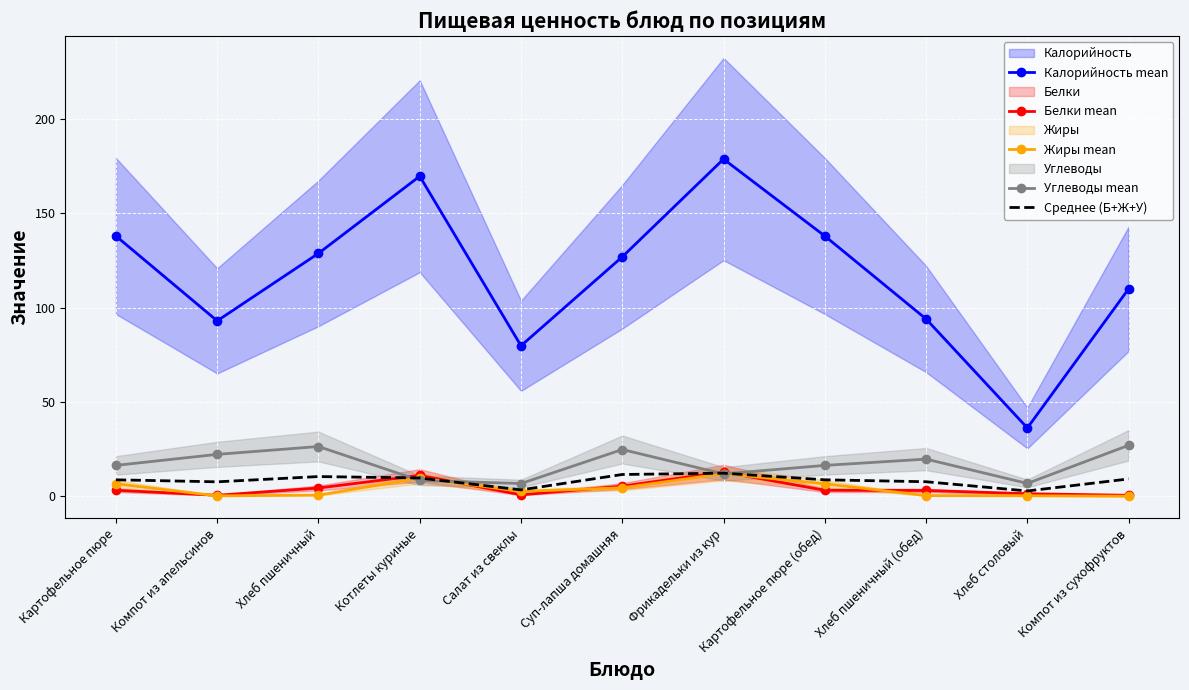

Which series ends up on top after the final intersection of Углеводы mean and Белки mean?

Углеводы mean